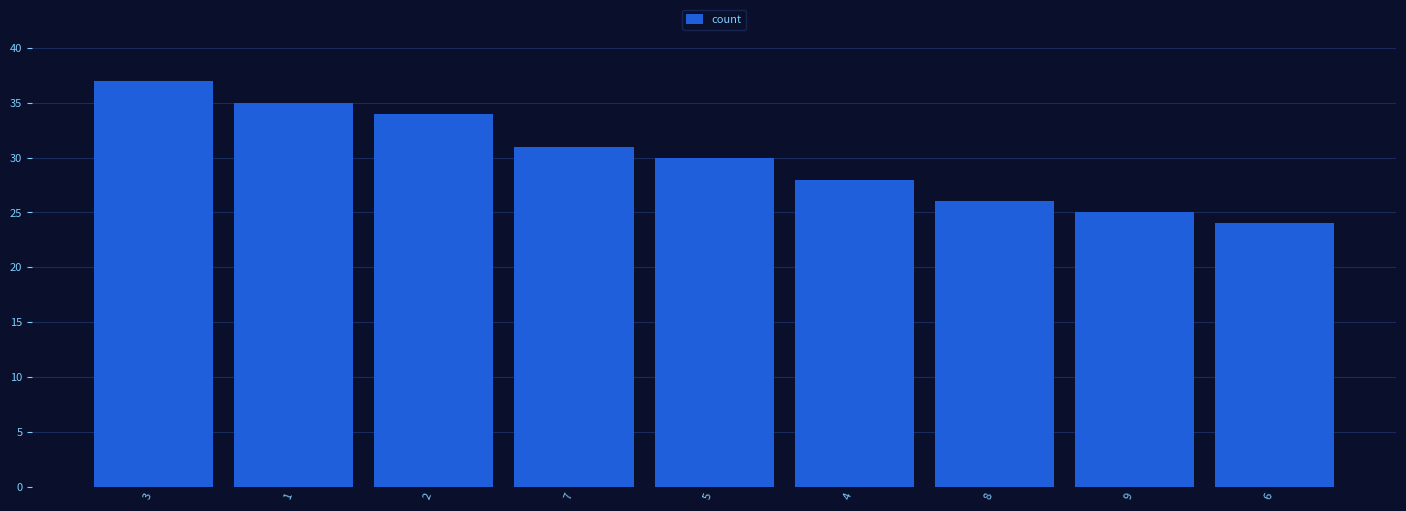

True or false: the data shows 14 at 5.

False